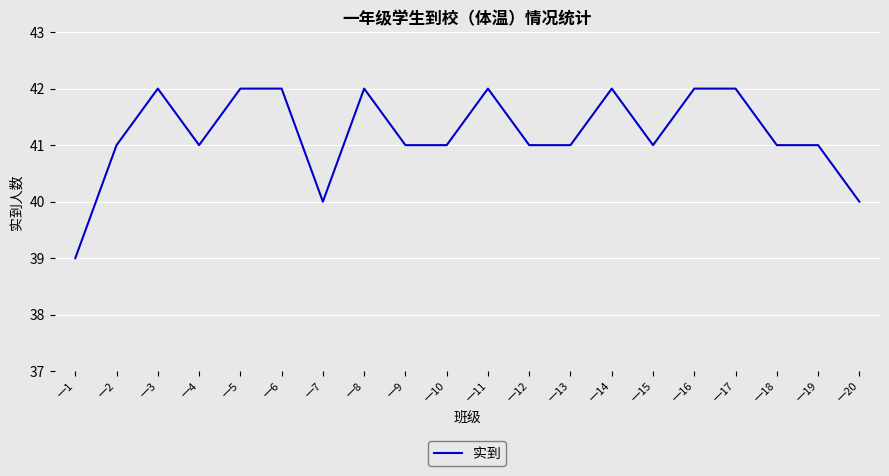

Read the value at 一15.

41